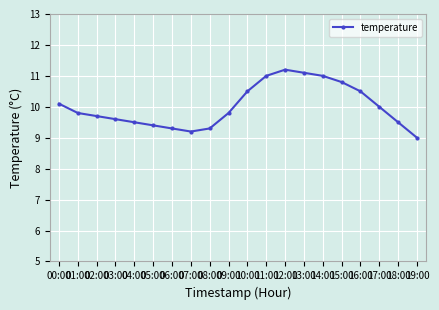

Is it true that the value at 05:00 is 15.9?

False